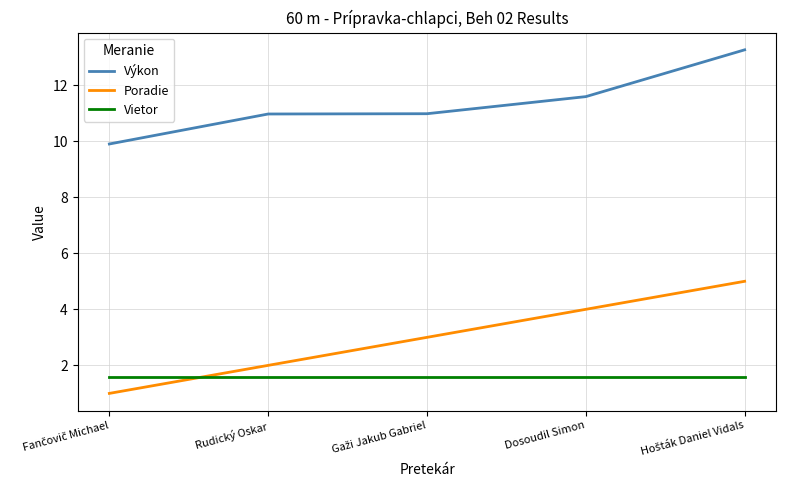

How many categories are shown in the chart?

5